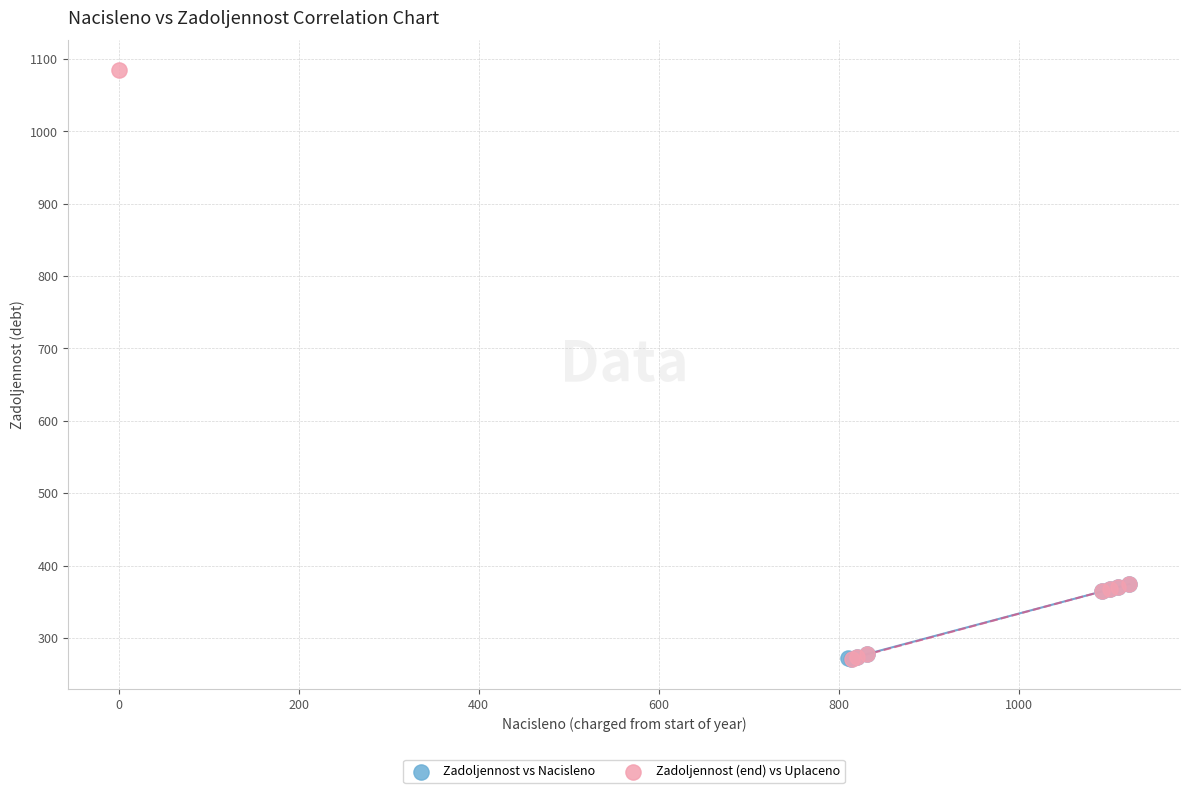

What are all the series names shown in the legend?

Zadoljennost vs Nacisleno, Zadoljennost (end) vs Uplaceno